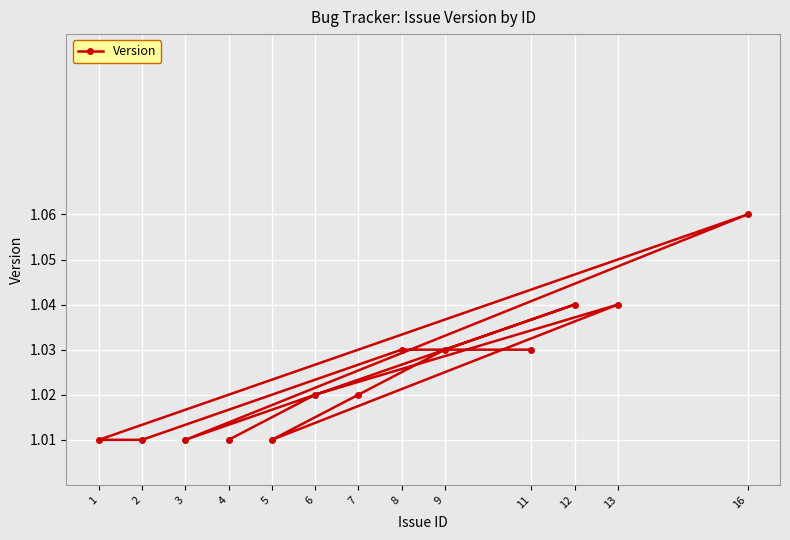

What is the maximum value shown in the chart?

1.1